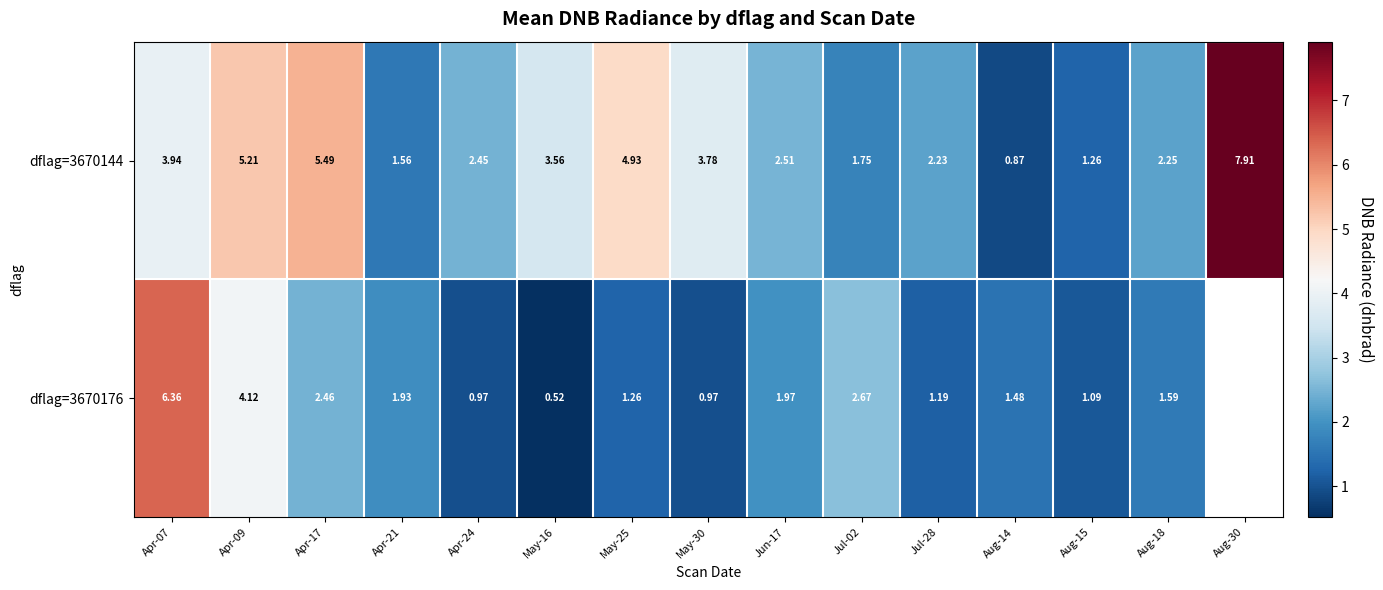

Is the value of dflag=3670176 at May-25 greater than the value of dflag=3670144 at Apr-21?

No